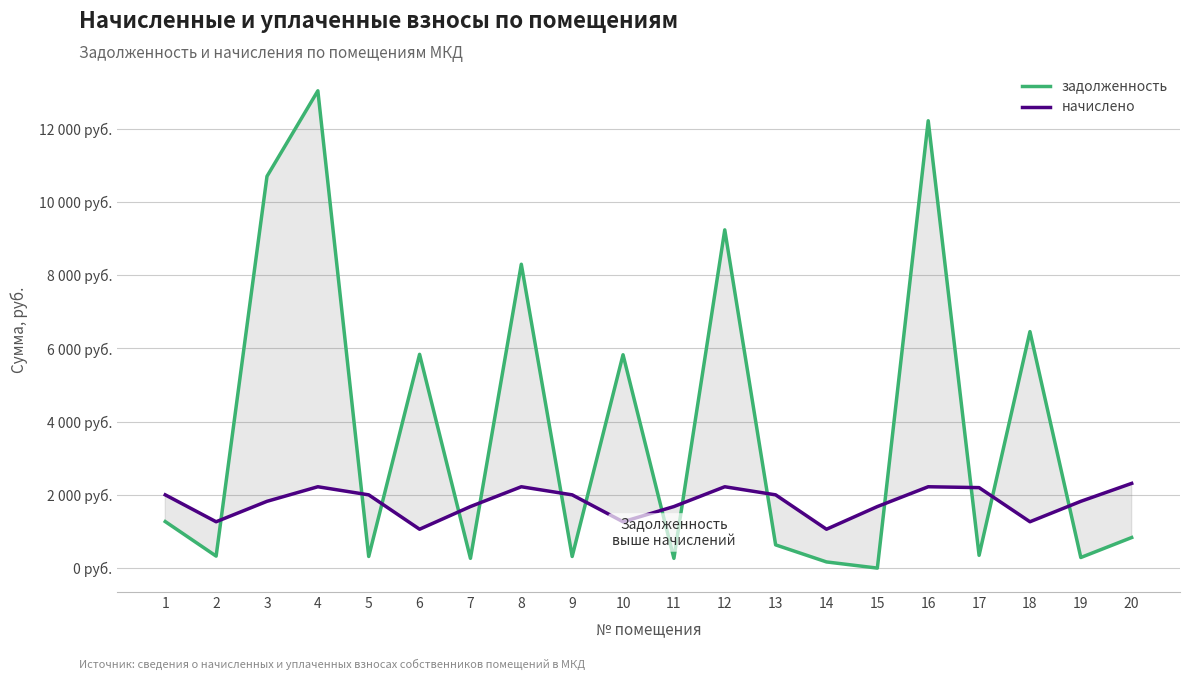

Is the value of начислено at 14 greater than the value of задолженность at 1?

No